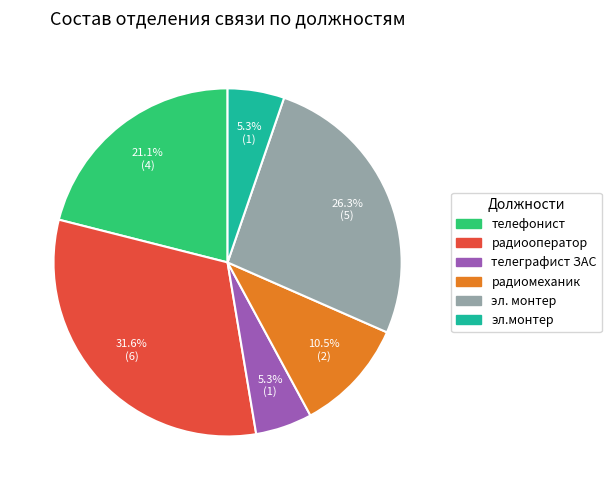

Is it true that телефонист is 32% of the pie?

False